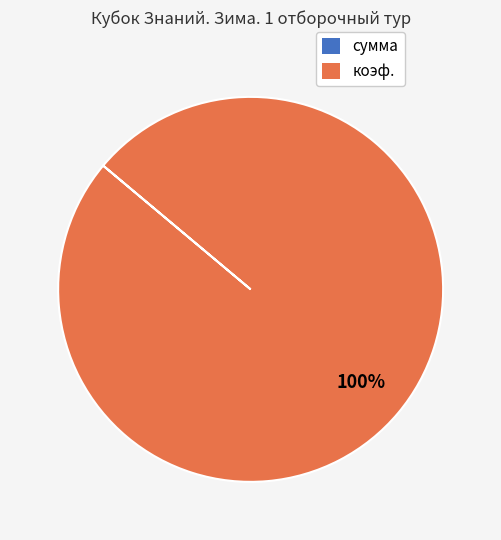

To the nearest percent, what portion does коэф. represent?

100%